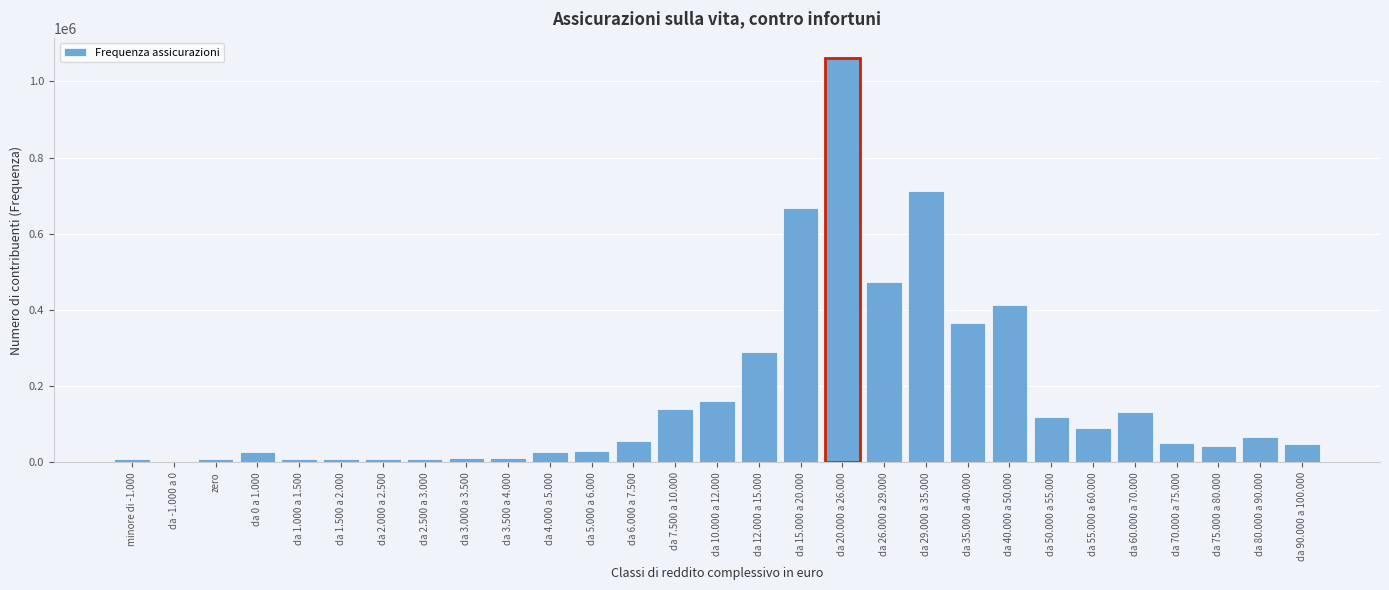

The value at da 26.000 a 29.000 is 159841. True or false?

False